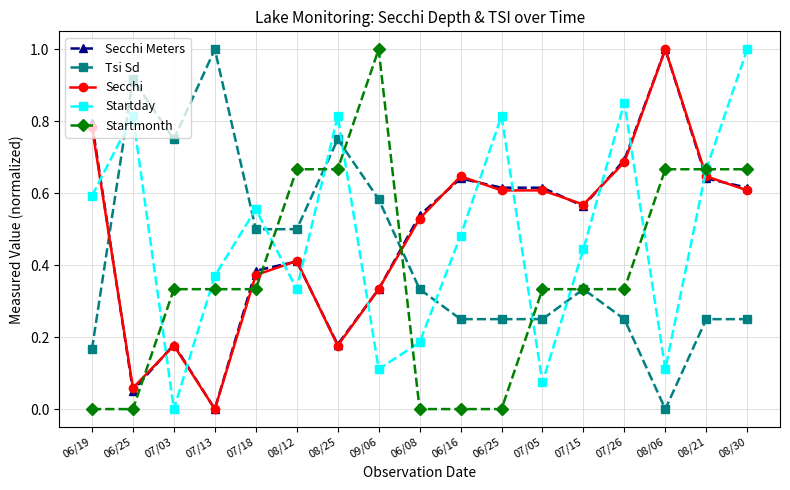

How many lines are shown in the chart?

5